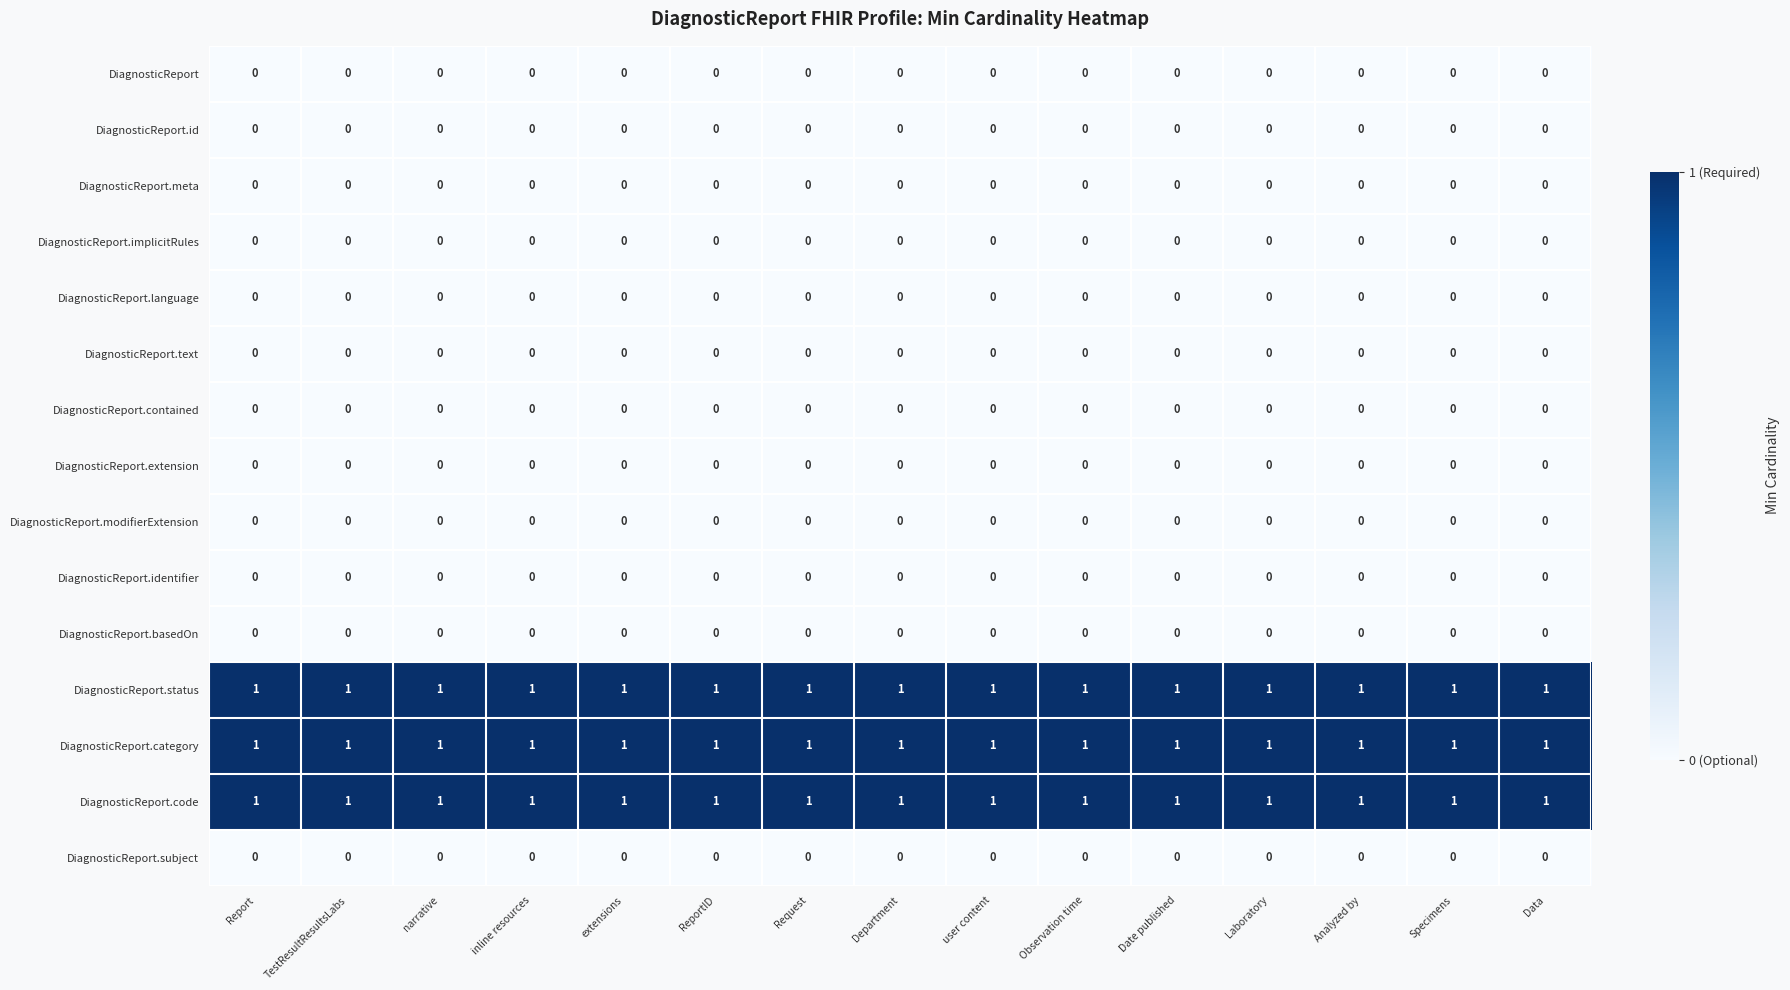

Is it true that DiagnosticReport.identifier equals 0 at Date published?

True